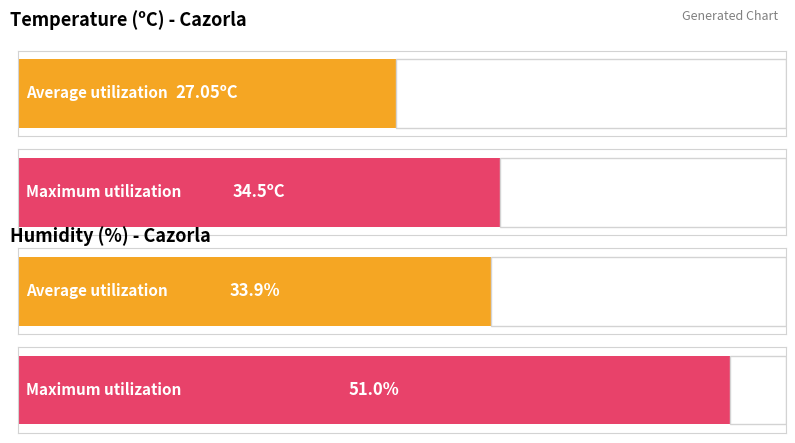

The value of Humidity (%) at 10:00 is 51.0. True or false?

True